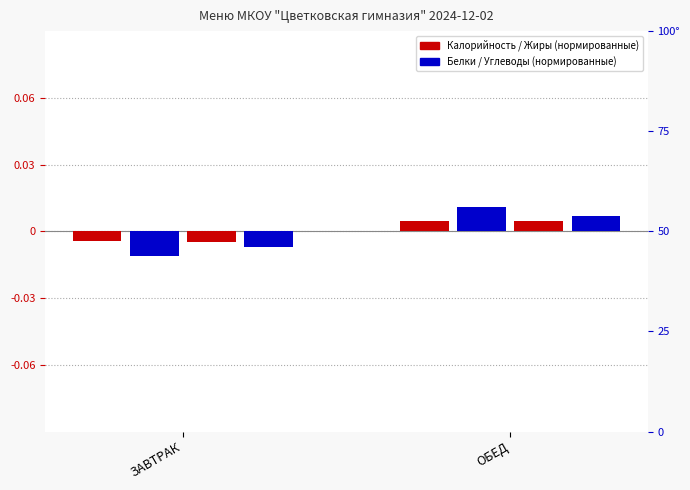

True or false: Жиры has a value of -0.0 at ЗАВТРАК.

True